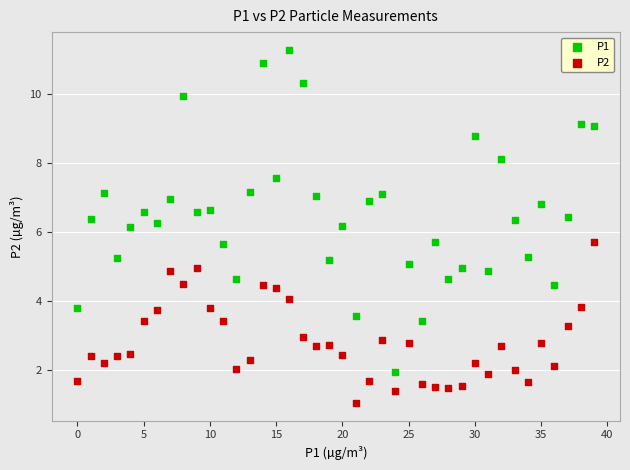

Across all data points, what is the range of Y values (max minus min)?

10.2